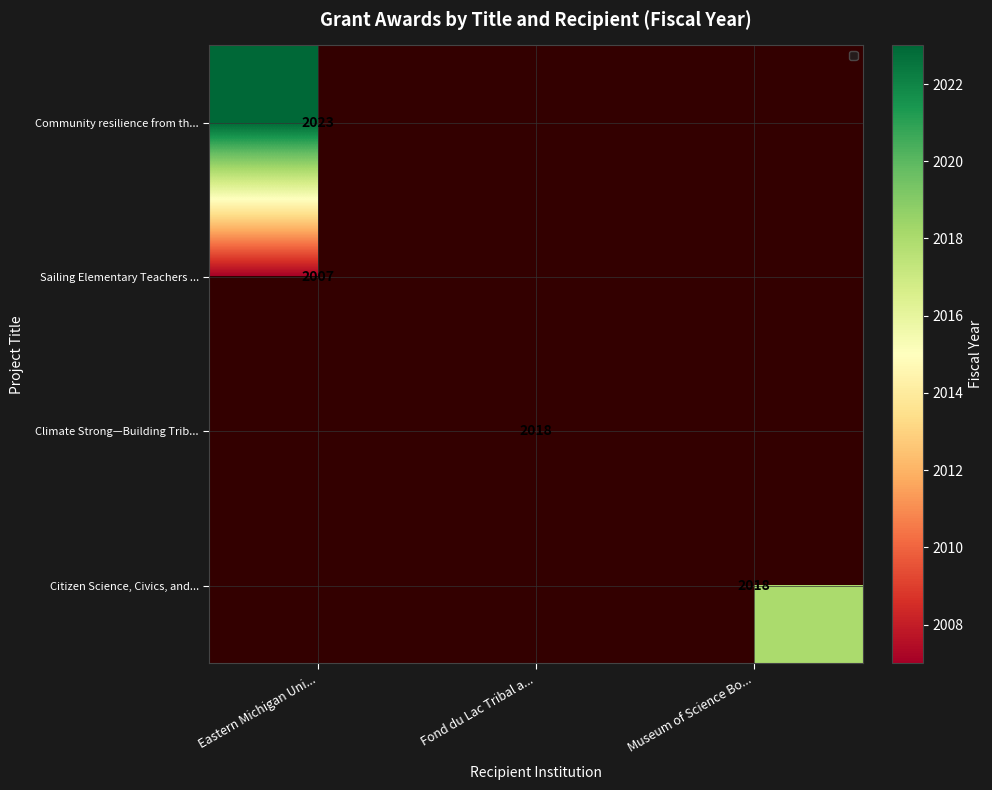

Is it true that Citizen Science, Civics, and... equals 884 at Museum of Science Bo...?

False